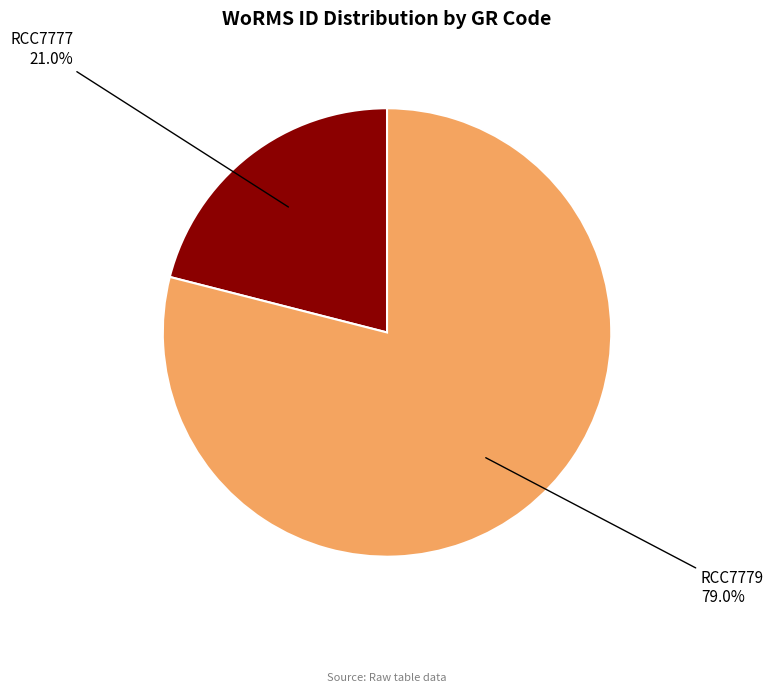

How many segments does this pie chart have?

2